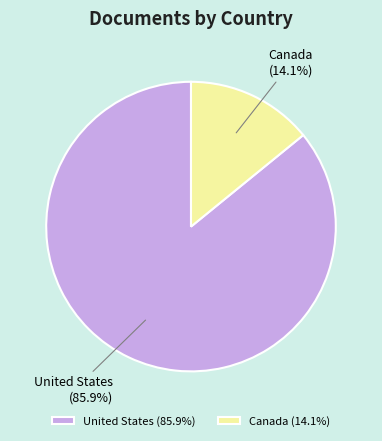

To the nearest percent, what portion does Canada represent?

14%